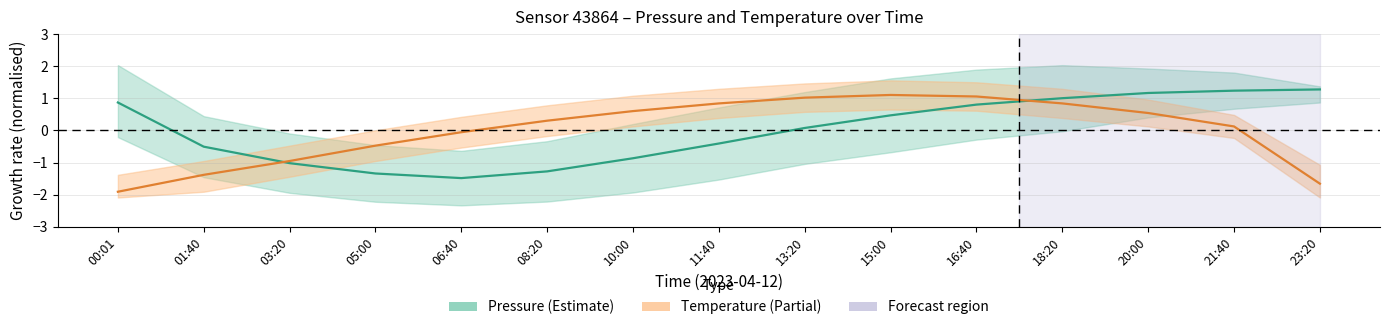

What is the value of the Pressure (normalised) point at the 11th from the left?

0.8